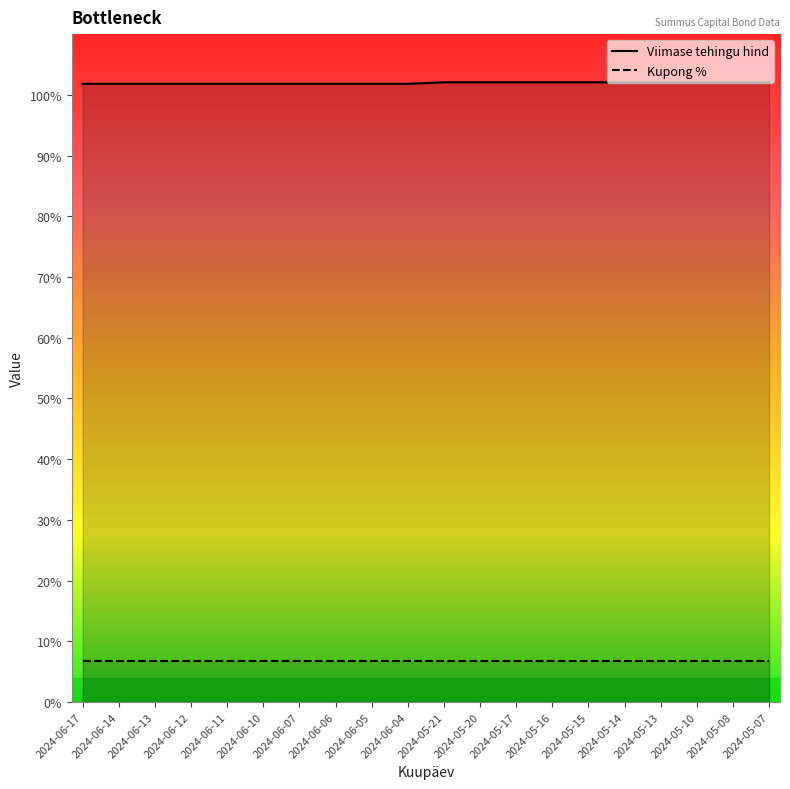

At which category does the chart reach its minimum across all series?

2024-06-17